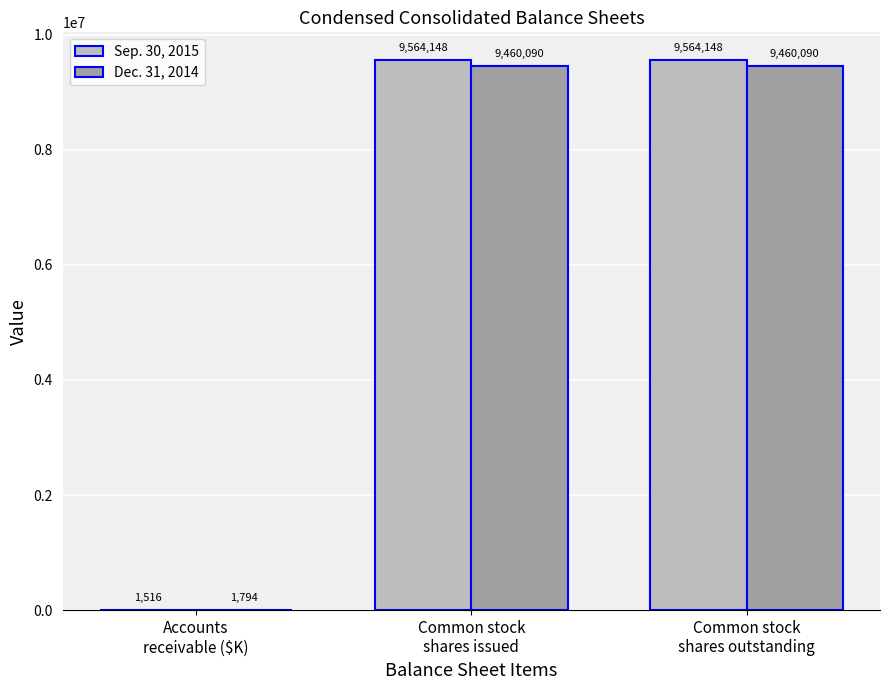

What is the average value of the Dec. 31, 2014 series?

6307325